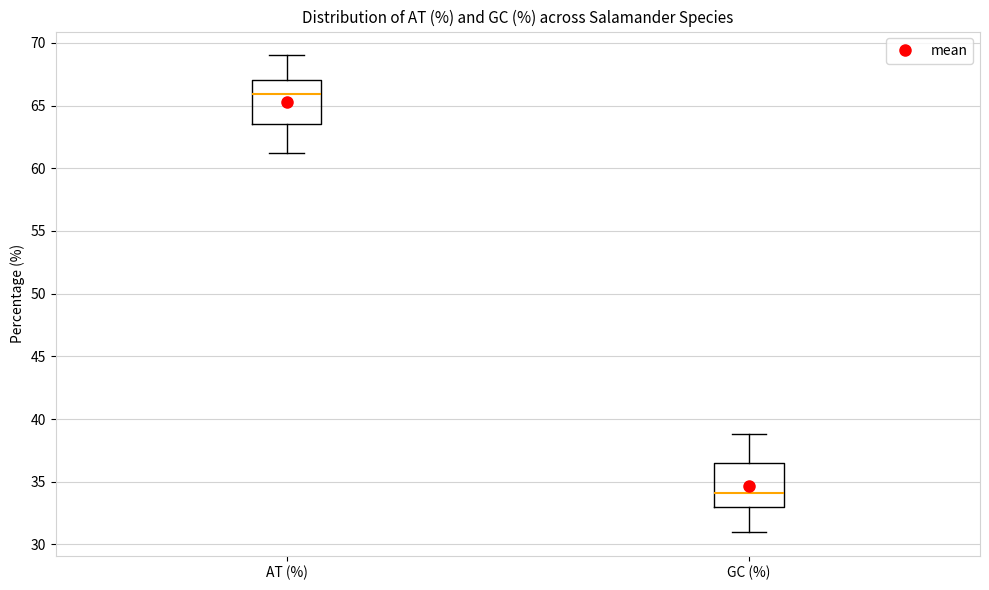

Where does the upper whisker of the box for AT (%) end on the y-axis? The values are not printed on the chart, so give them approximately, as read against the axis.

69.0